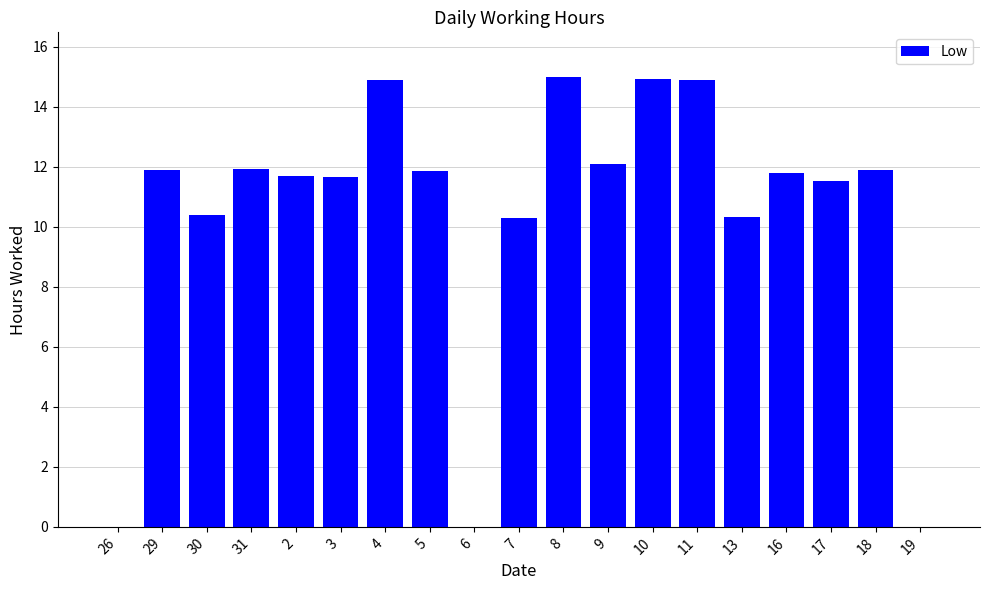

Between 29 and 17, which is larger?

29